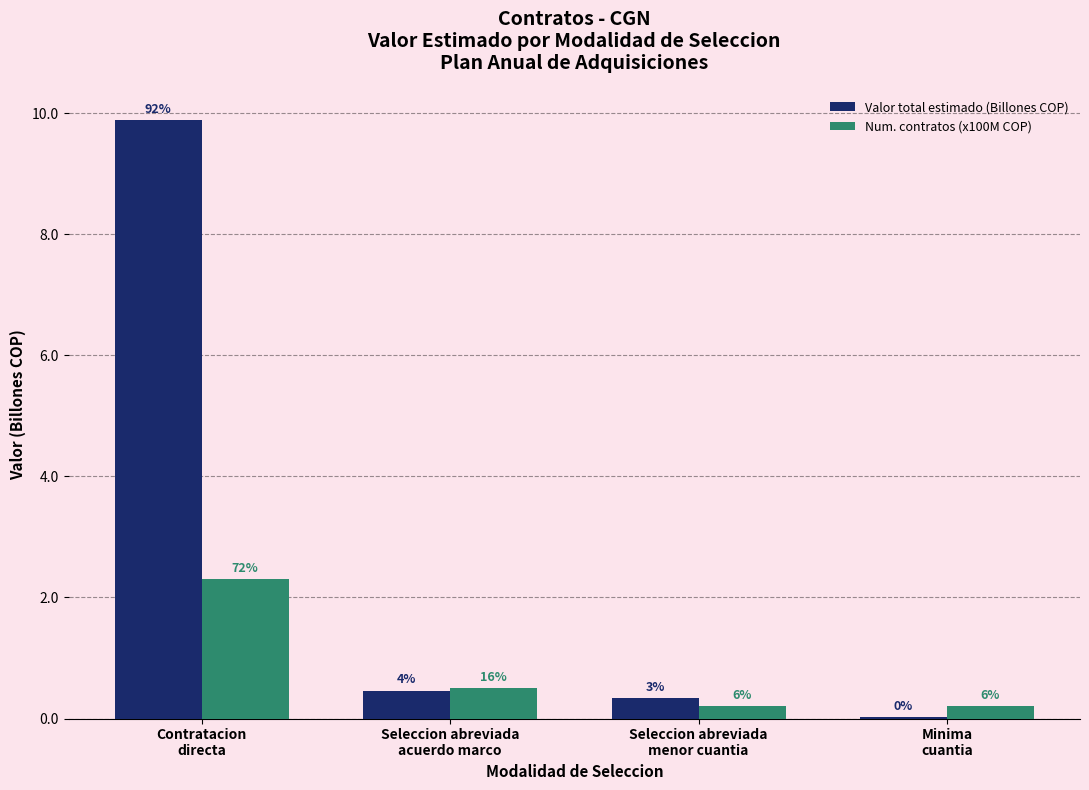

Which series has the largest total across all categories?

Valor total estimado (Billones COP)